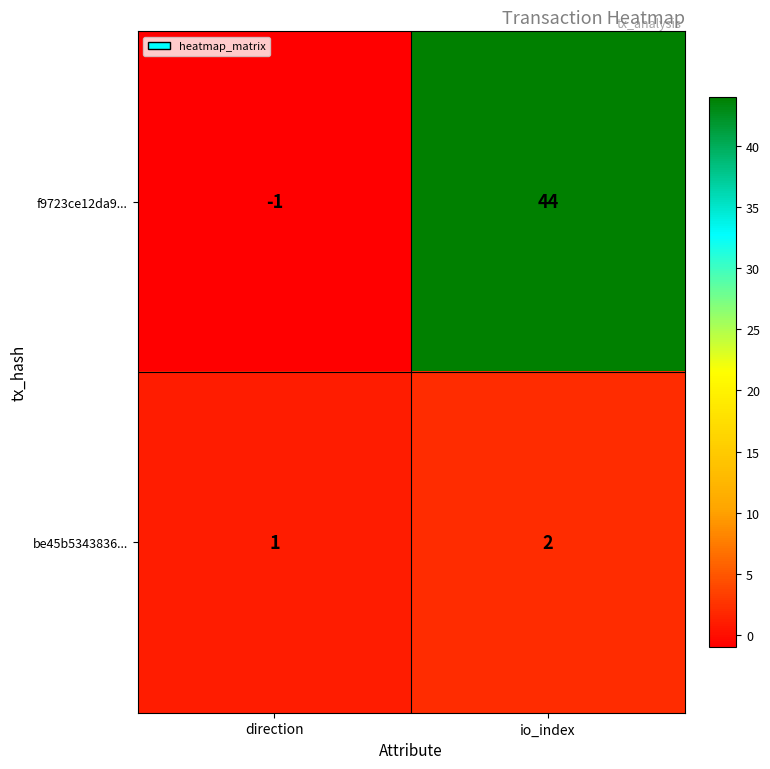

What is the spread (max minus min) of values at direction?

2